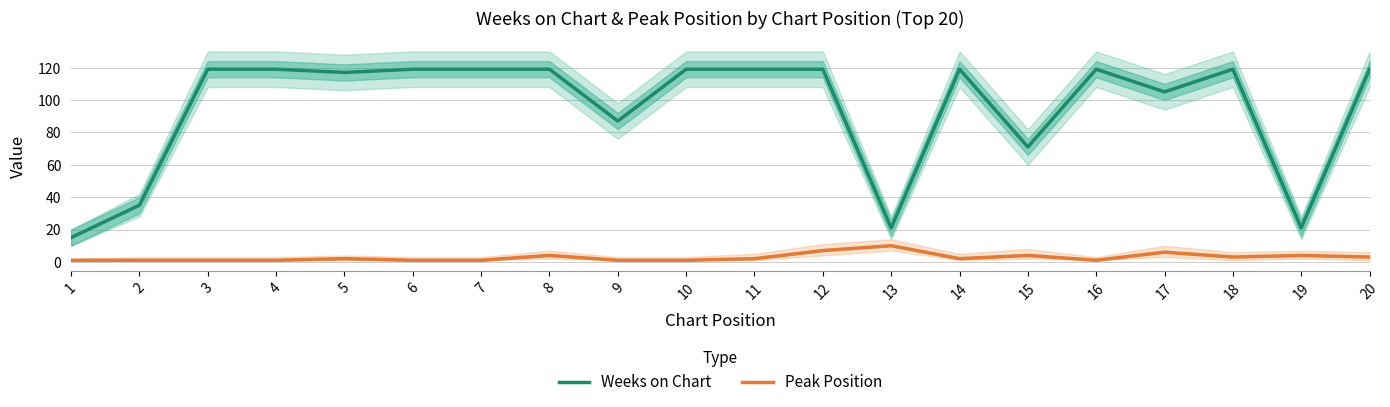

How many lines are shown in the chart?

2